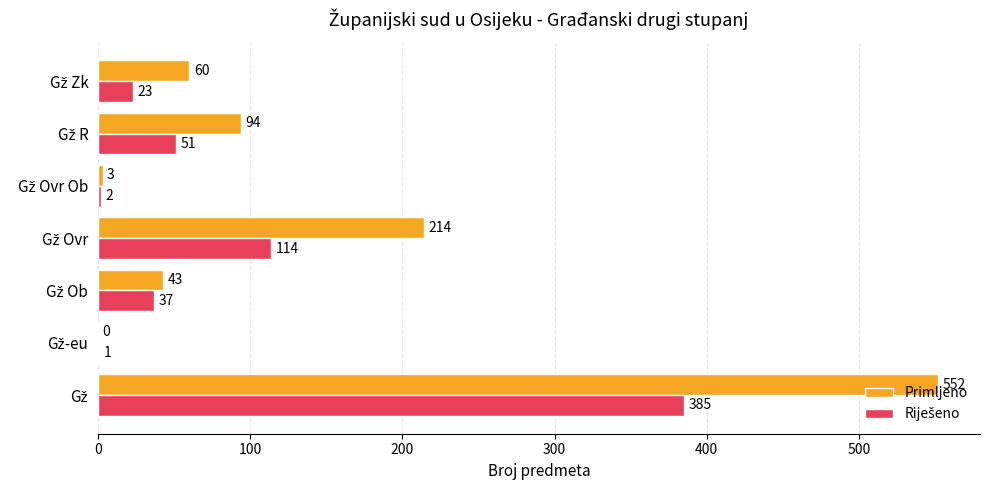

Which series has the largest total across all categories?

Primljeno